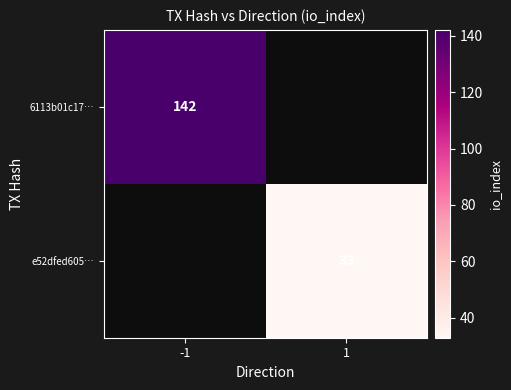

True or false: 6113b01c17… has a value of 51 at -1.

False